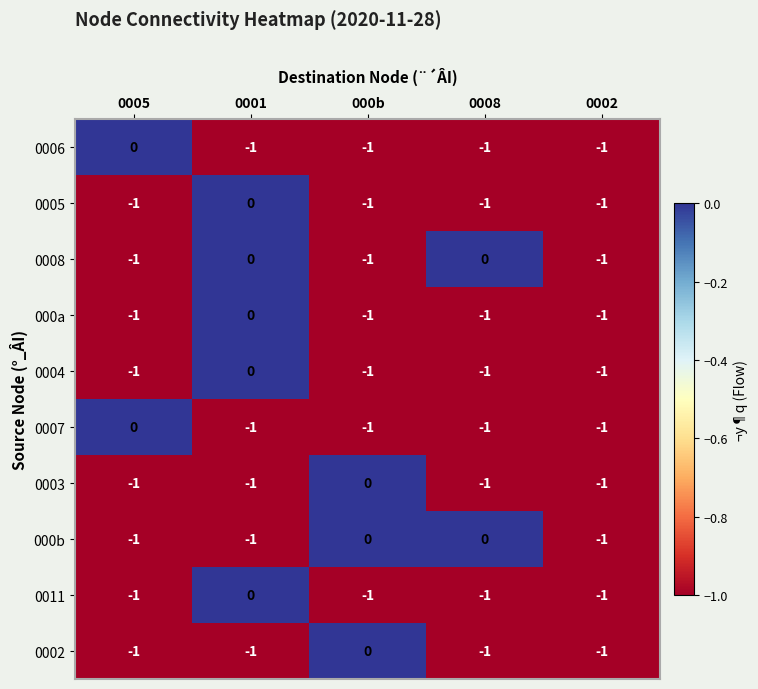

Count the number of categories in the chart.

5